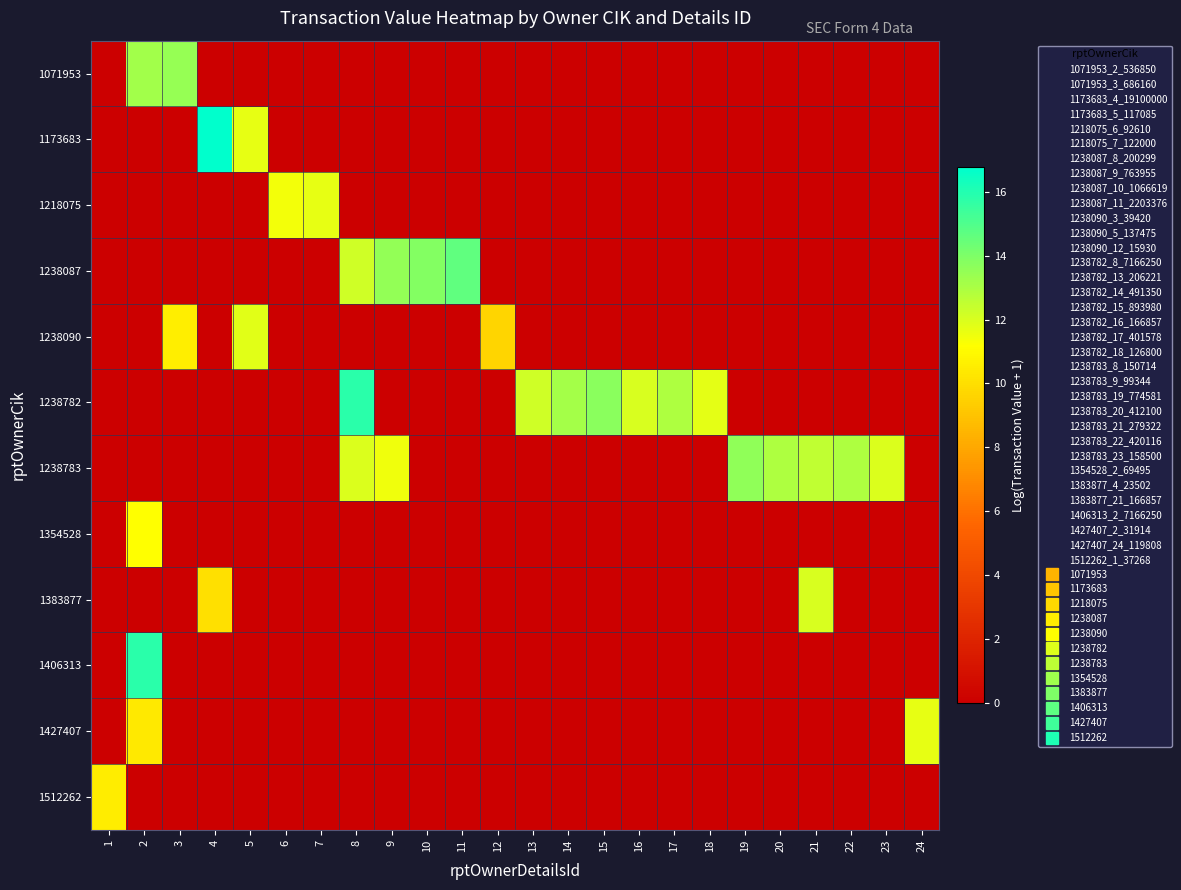

What is the total value across all series at 17?

12.9